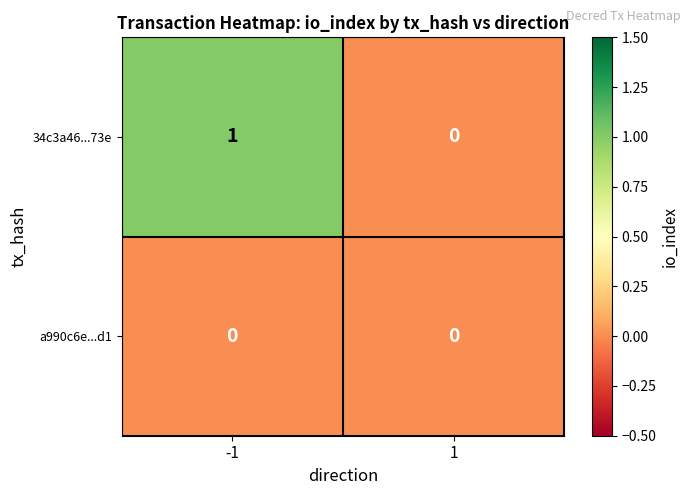

True or false: 34c3a46...73e has a value of 1 at 1.

False